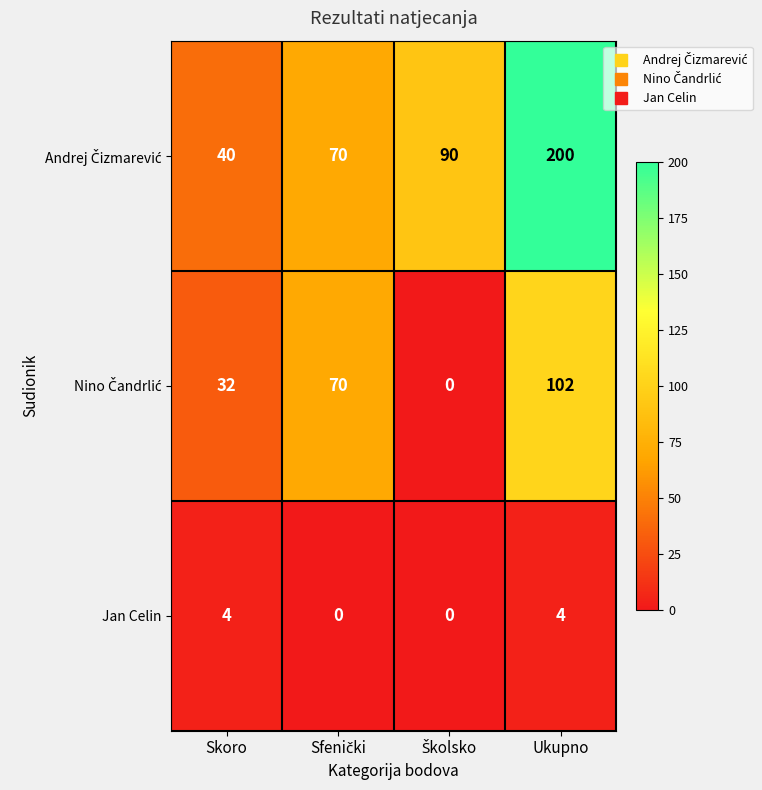

What is the difference between the highest and lowest values at Skoro?

36